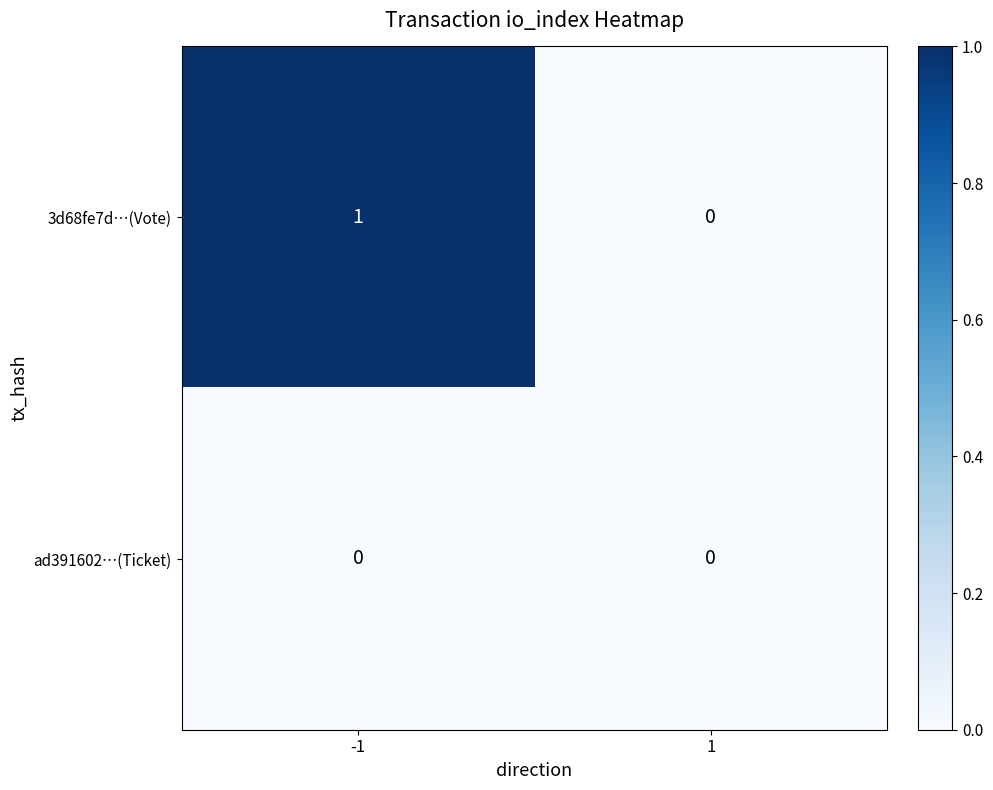

Which series changed the most between -1 and 1?

3d68fe7d…(Vote)